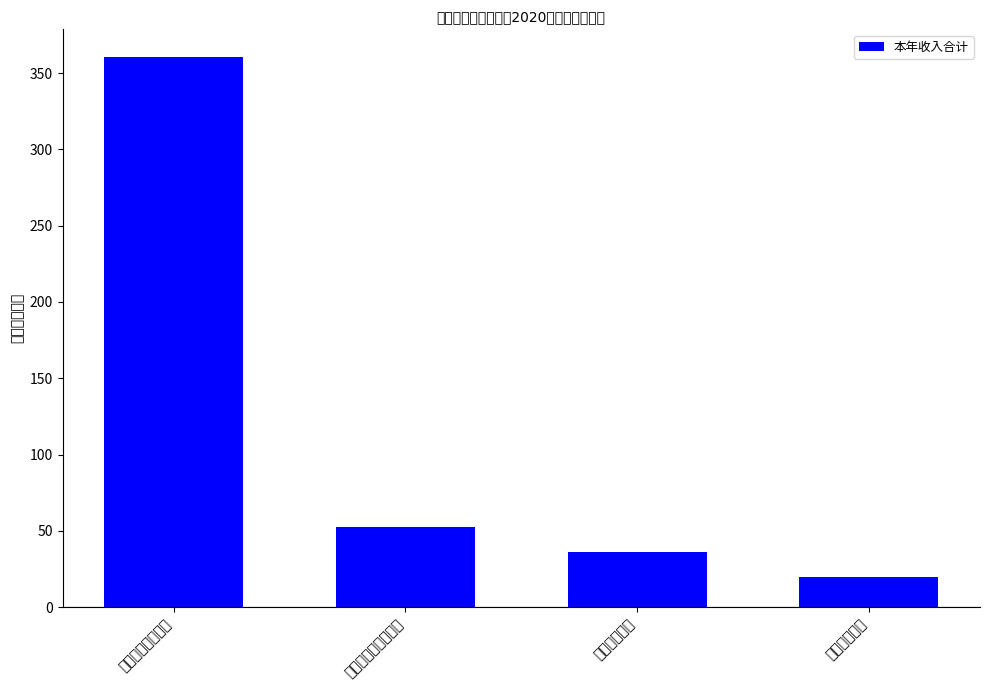

What is the average value?

117.2